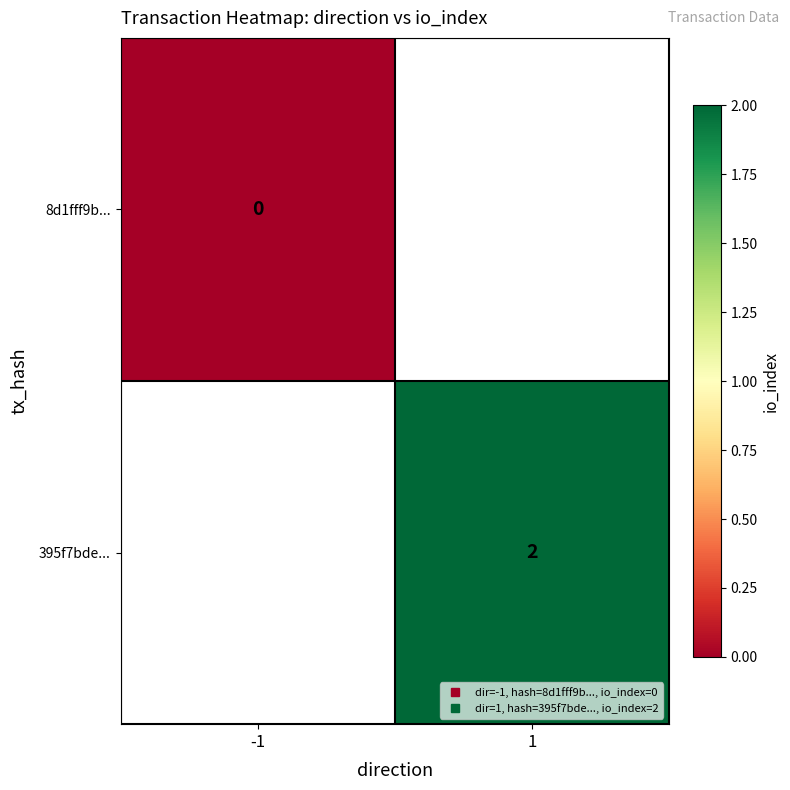

How many positive values does the 395f7bde... series have?

1